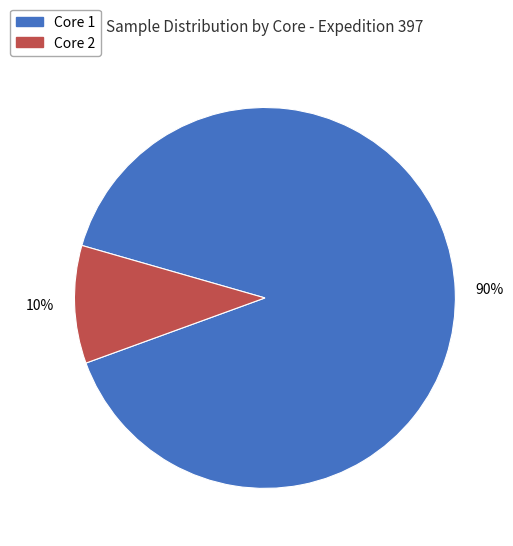

To the nearest percent, what is the average slice percentage?

50%